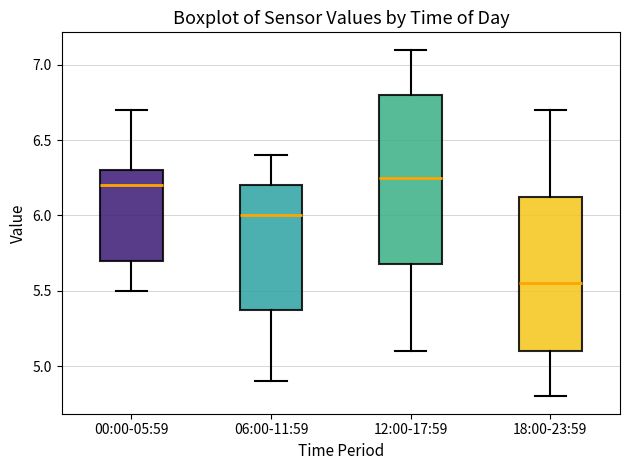

Reading left to right, transcribe this box plot: for each box, give where its median line is, the range the box spans, and where its two whiskers end, as read against the y-axis. The values are not printed on the chart, so give them approximately, as read against the axis.

00:00-05:59: median 6.20, box 5.70 to 6.30, whiskers 5.50 to 6.70
06:00-11:59: median 6.00, box 5.40 to 6.20, whiskers 4.90 to 6.40
12:00-17:59: median 6.25, box 5.70 to 6.80, whiskers 5.10 to 7.10
18:00-23:59: median 5.55, box 5.10 to 6.15, whiskers 4.80 to 6.70